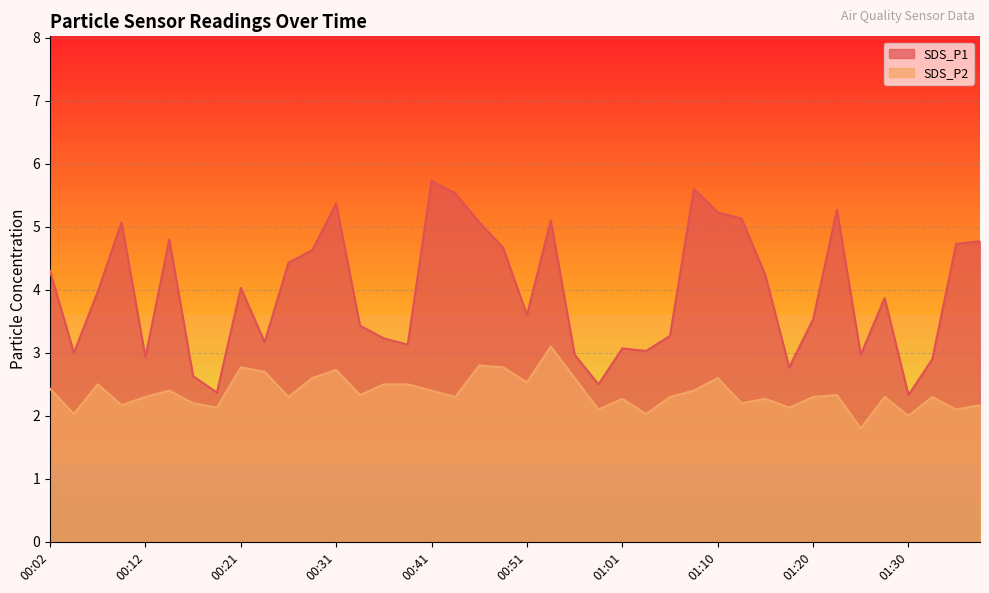

What is the sum of the SDS_P1 values at 01:38 and 00:48?

9.4